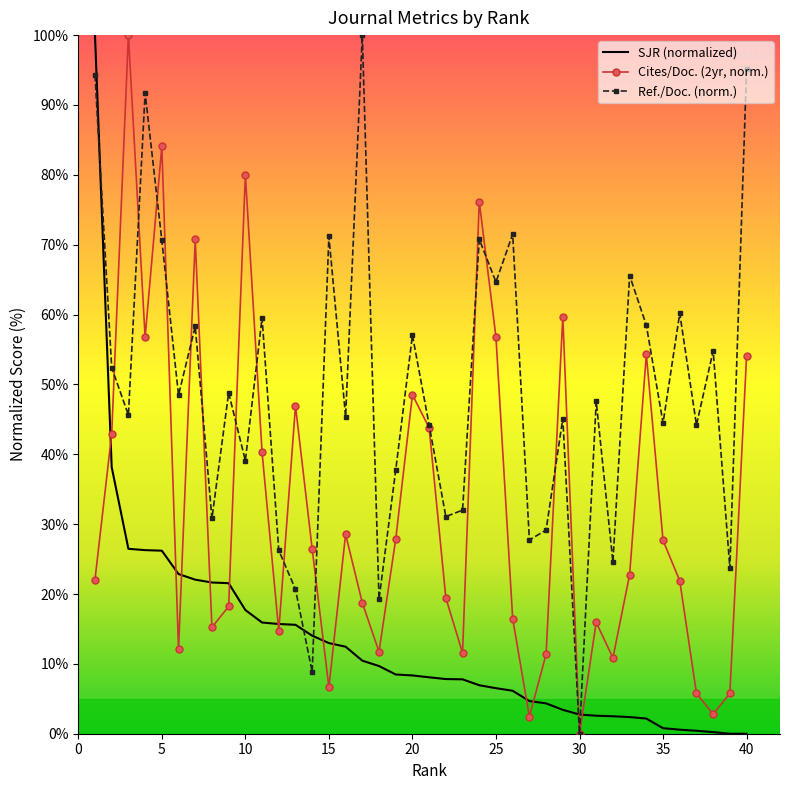

True or false: Cites/Doc. (2yr, norm.) has more than 2 interior local peaks.

True